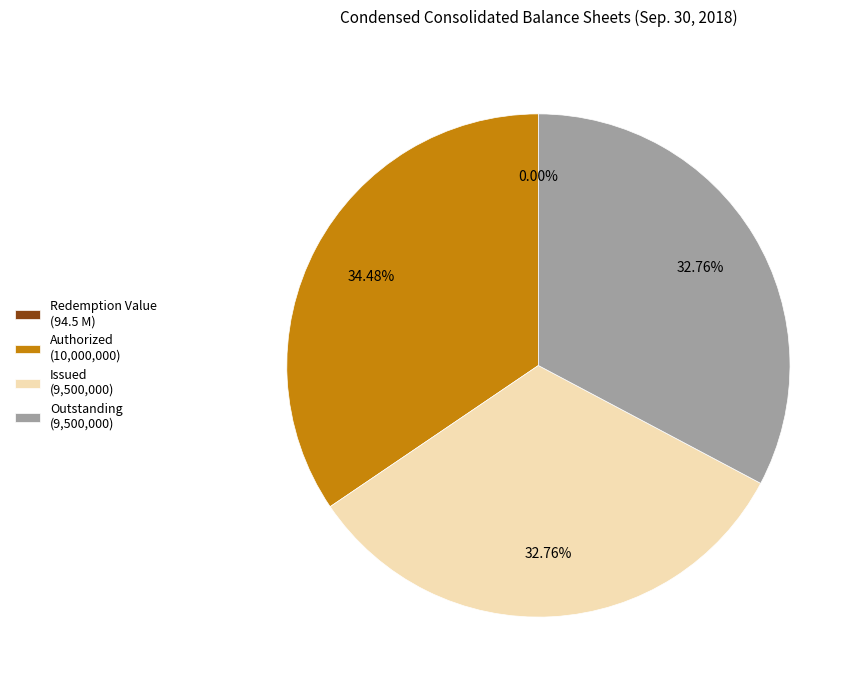

Which slice is the largest?

Authorized (10,000,000)